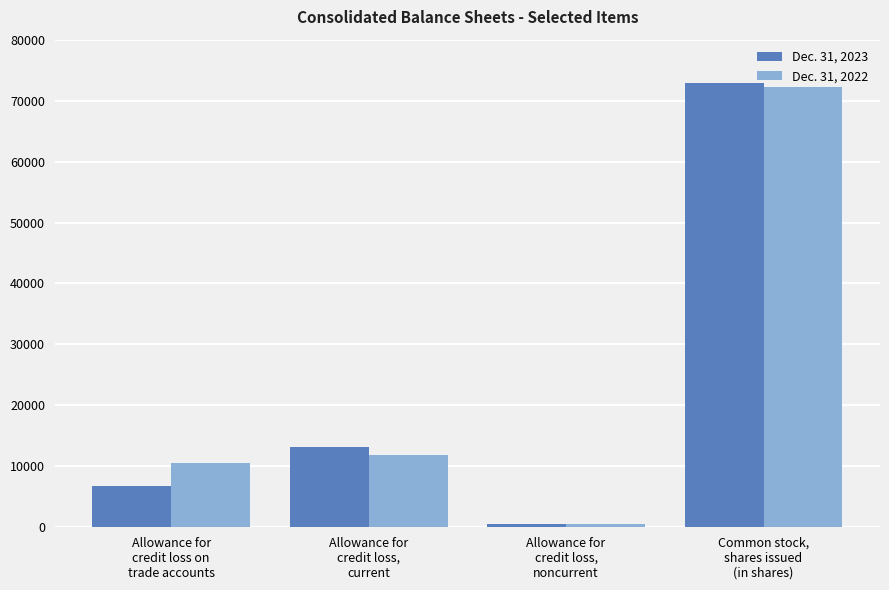

What are all the series names shown in the legend?

Dec. 31, 2023, Dec. 31, 2022